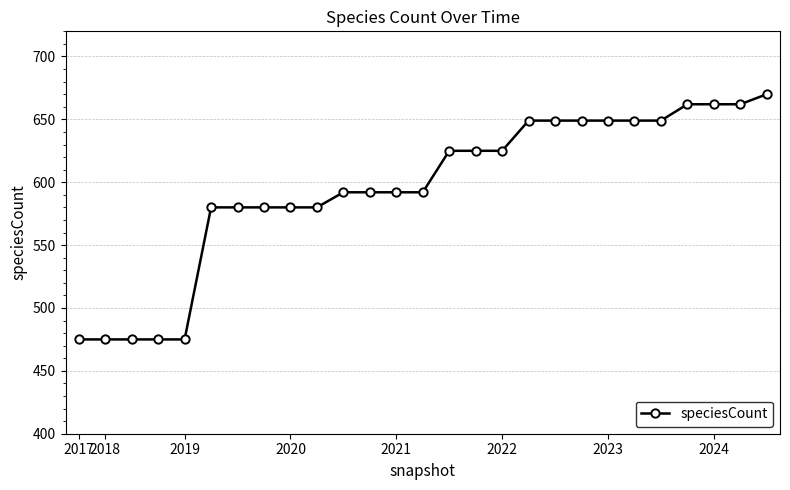

What is the smallest value displayed?

475